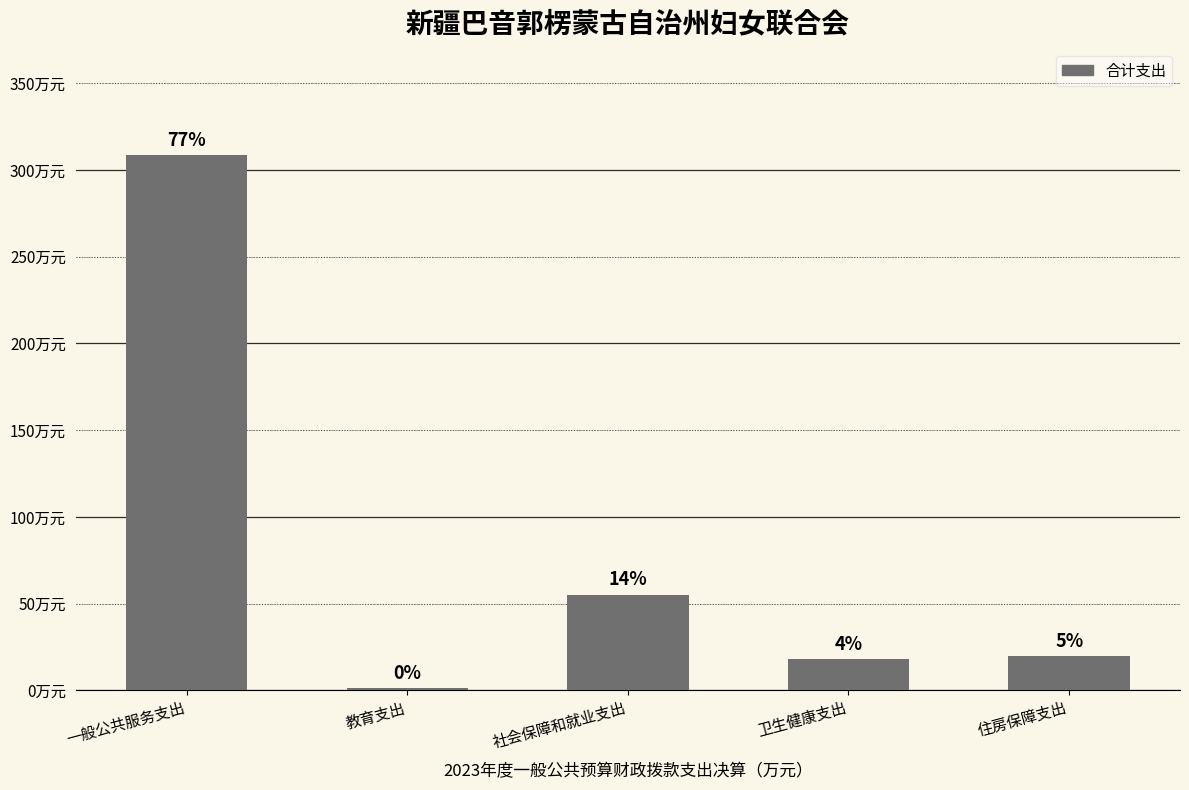

Are the bars horizontal?

No